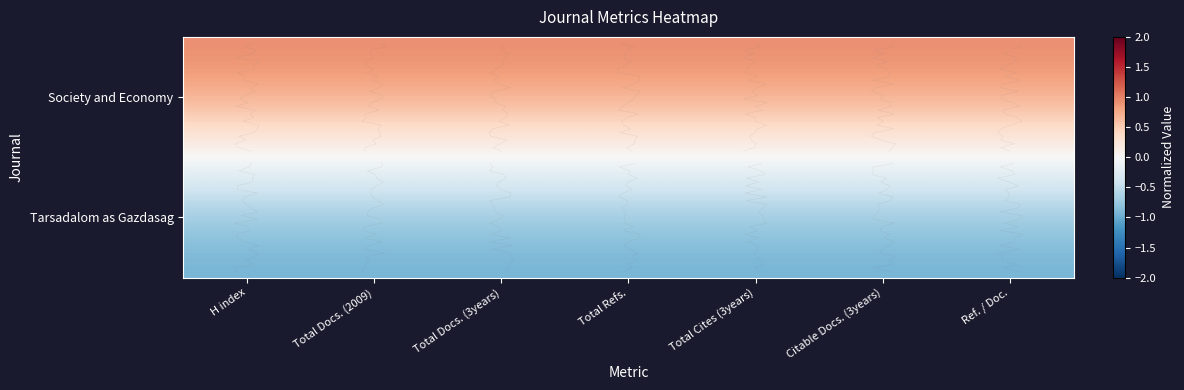

The value of Tarsadalom as Gazdasag at Total Docs. (3years) is -1. True or false?

True